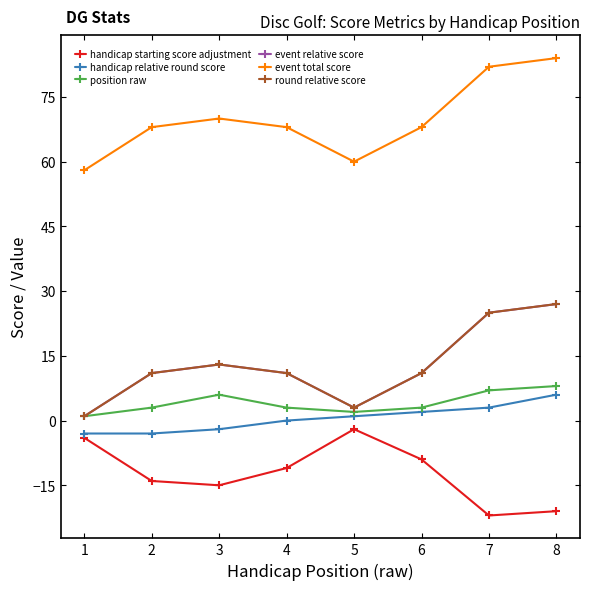

True or false: event relative score has more than 1 interior local peaks.

False